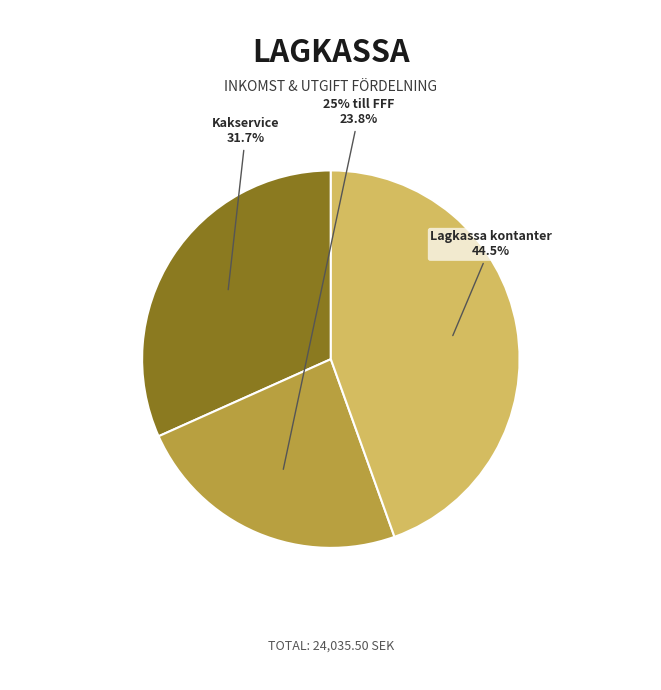

Do 25% till FFF and Lagkassa kontanter together represent more than half of the pie?

Yes